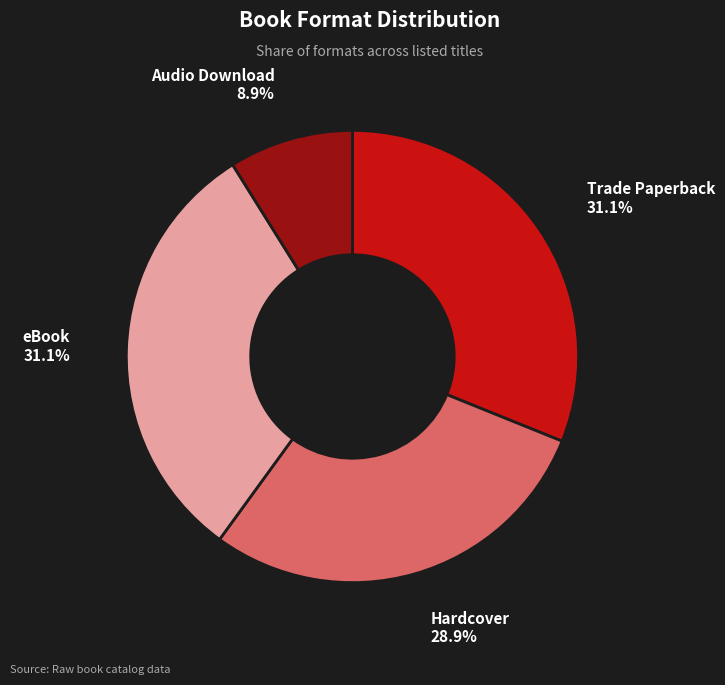

Count the number of slices in the pie.

4